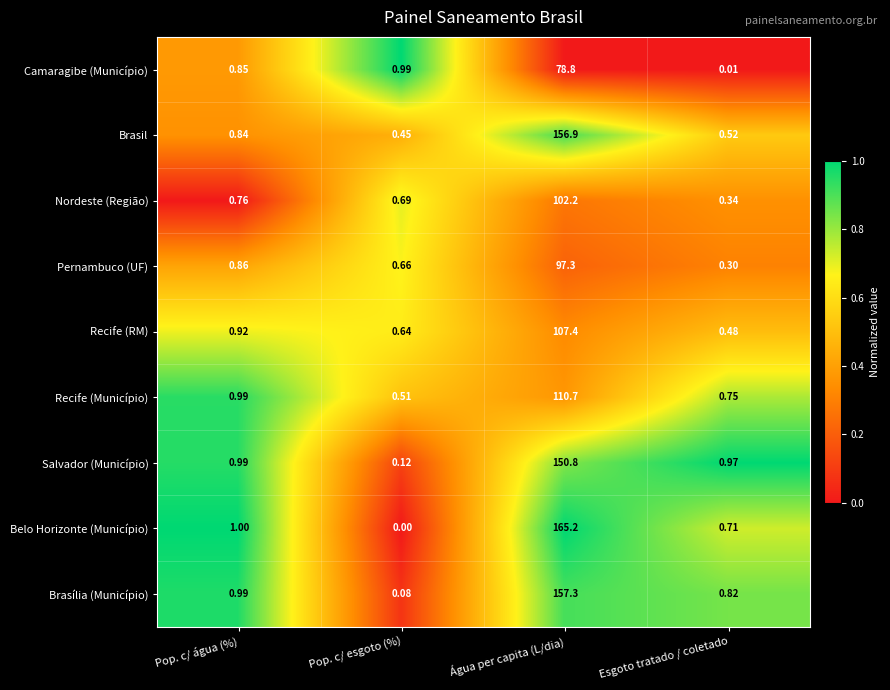

Rank the series by their maximum value, from lowest to highest.

Camaragibe (Município), Pernambuco (UF), Nordeste (Região), Recife (RM), Recife (Município), Salvador (Município), Brasil, Brasília (Município), Belo Horizonte (Município)